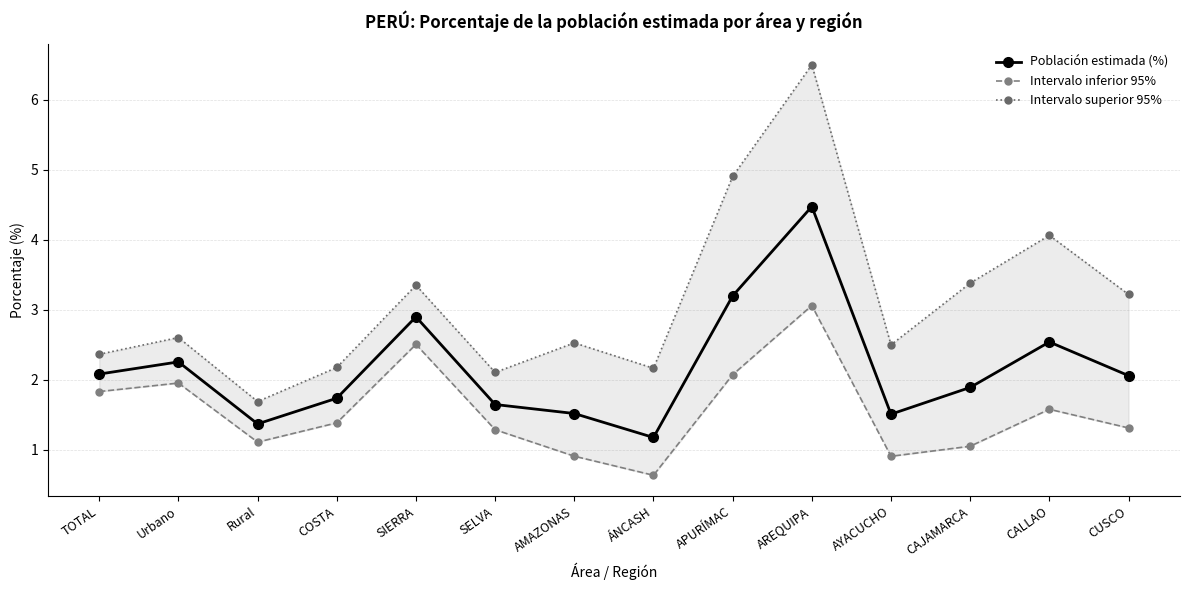

The value of Población estimada (%) at Rural is 0.3. True or false?

False